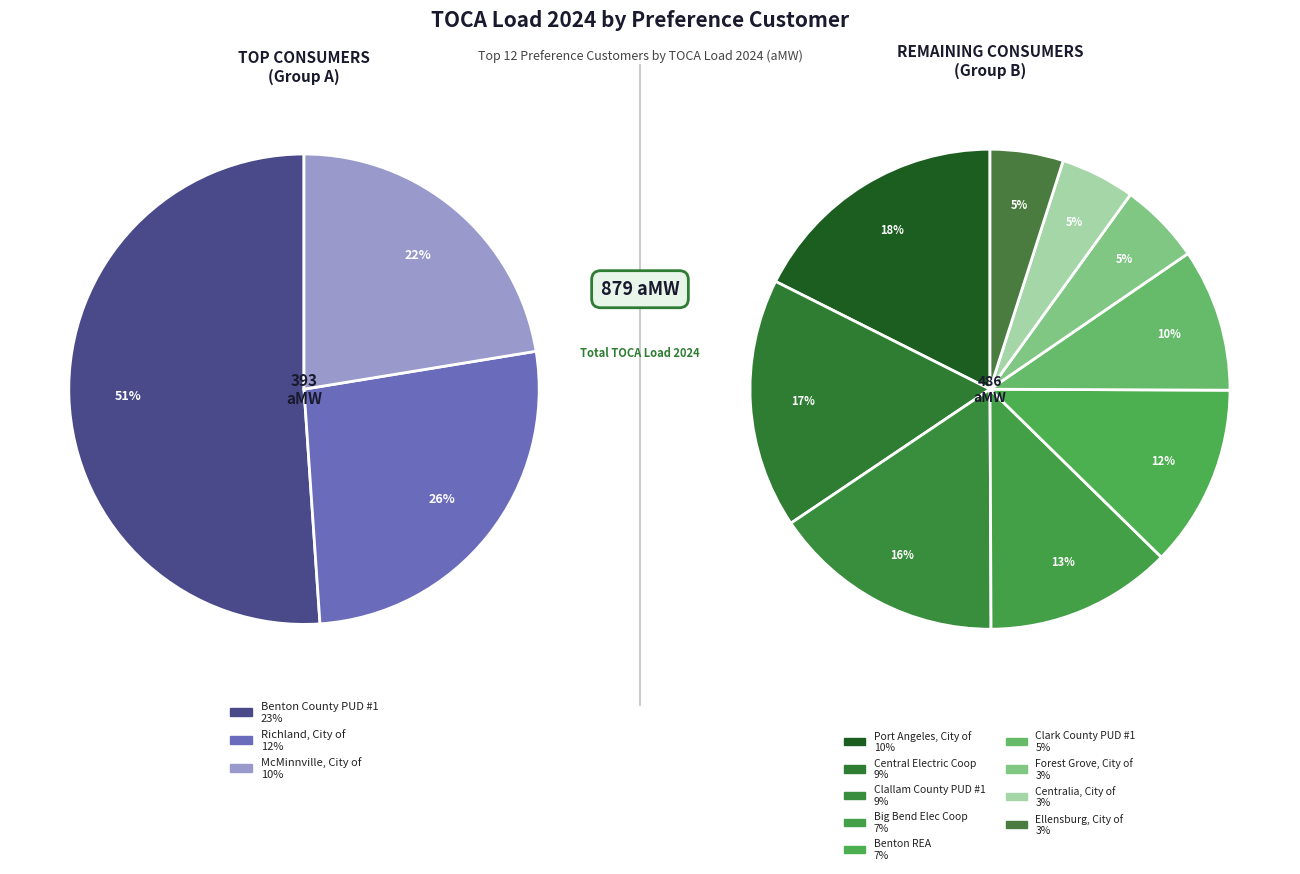

What percentage is the McMinnville, City of slice, to the nearest percent?

10%